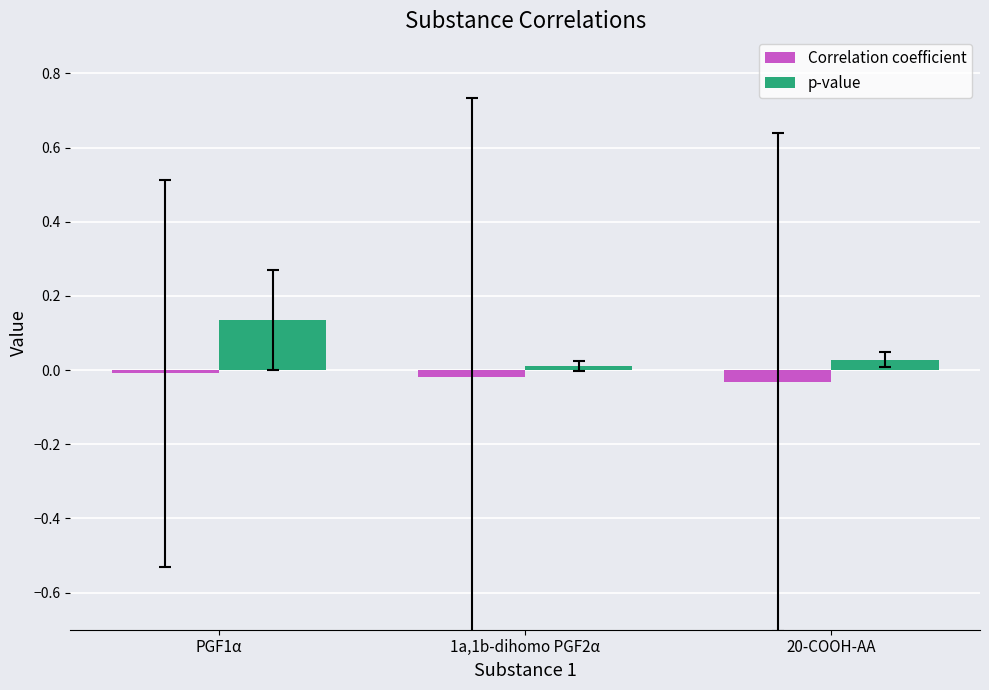

What are all the series names shown in the legend?

Correlation coefficient, p-value